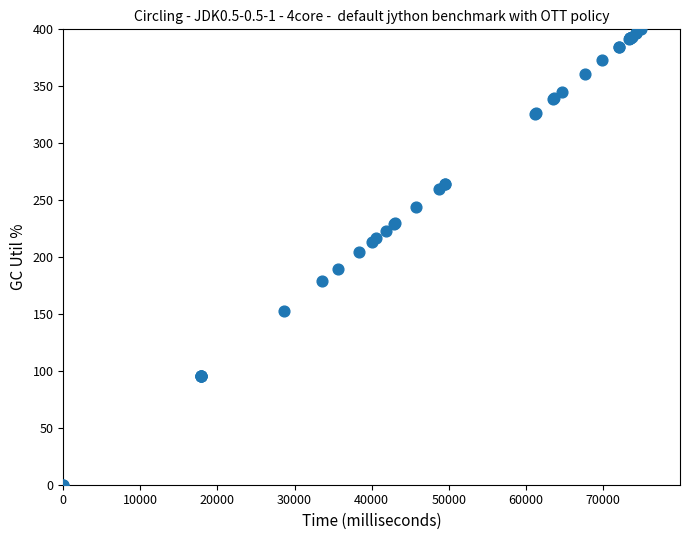

What Y value in the scatter plot is closest to 200?

204.8